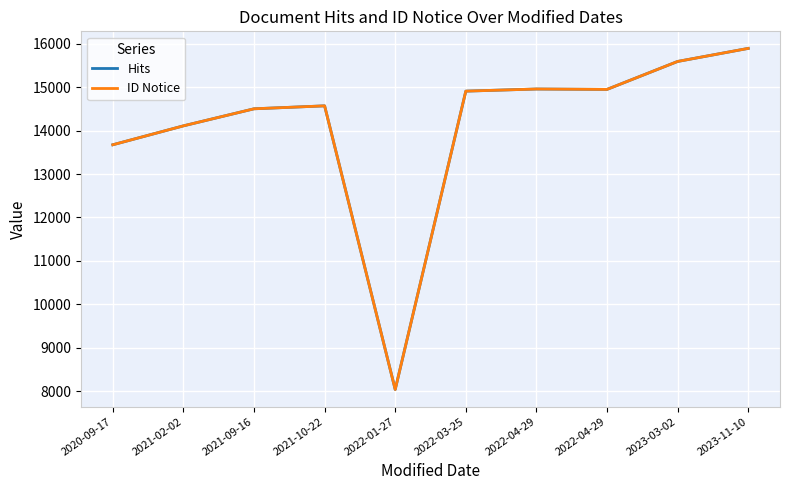

Rank the series at 2023-03-02 from highest to lowest value.

Hits, ID Notice